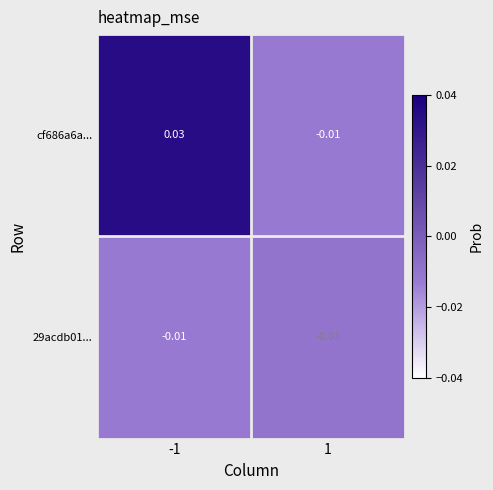

Is the value of cf686a6a... at -1 greater than the value of 29acdb01... at 1?

Yes